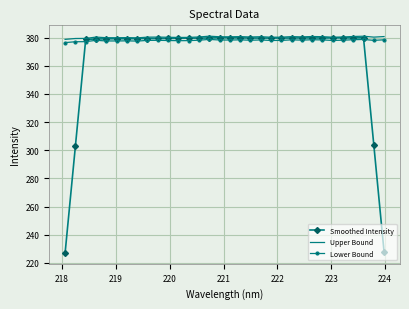

In Lower Bound, how many points are higher than both neighbors (excluding endpoints)?

9